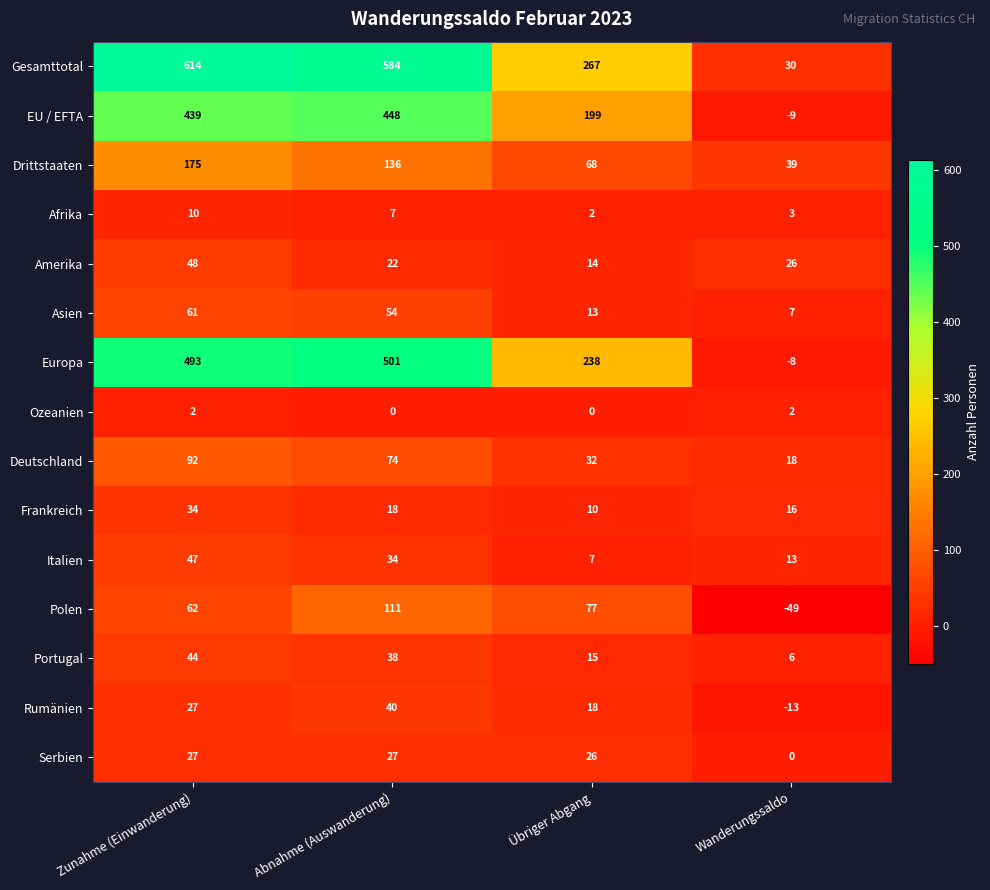

Which series has the widest spread of values?

Gesamttotal